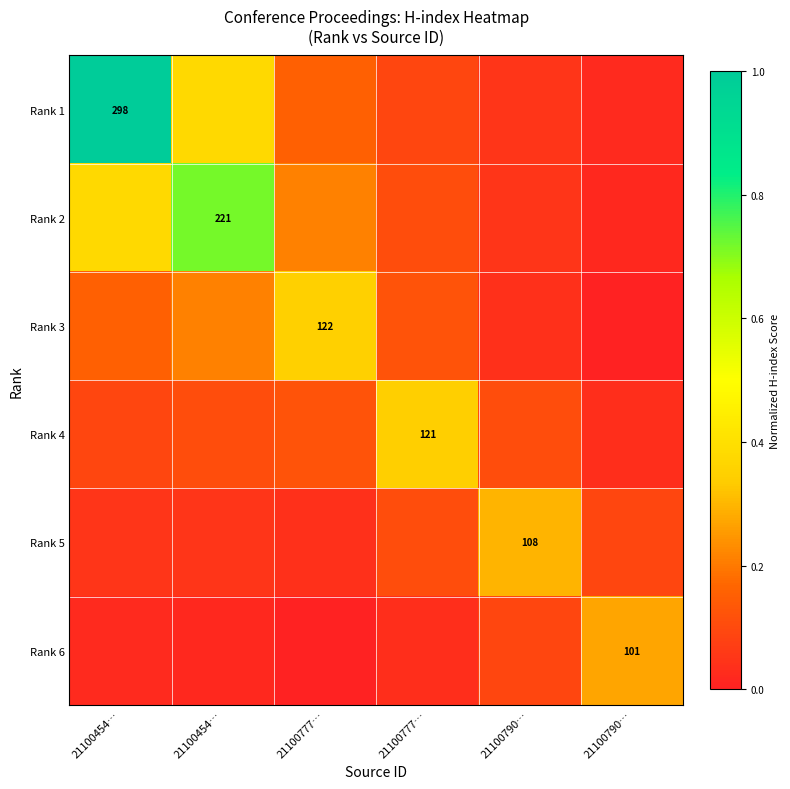

True or false: Rank 5 has a value of 0.1 at 21100454….

False